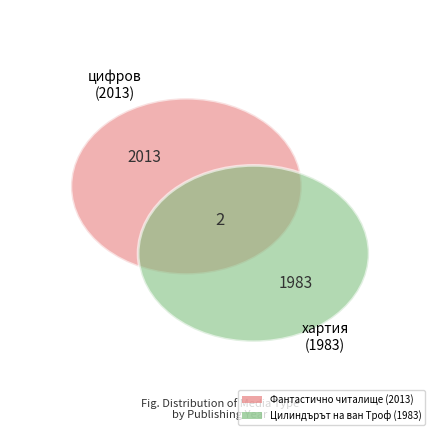

Rank the categories by value from highest to lowest.

Фантастично читалище (2013), Цилиндърът на ван Троф (1983)